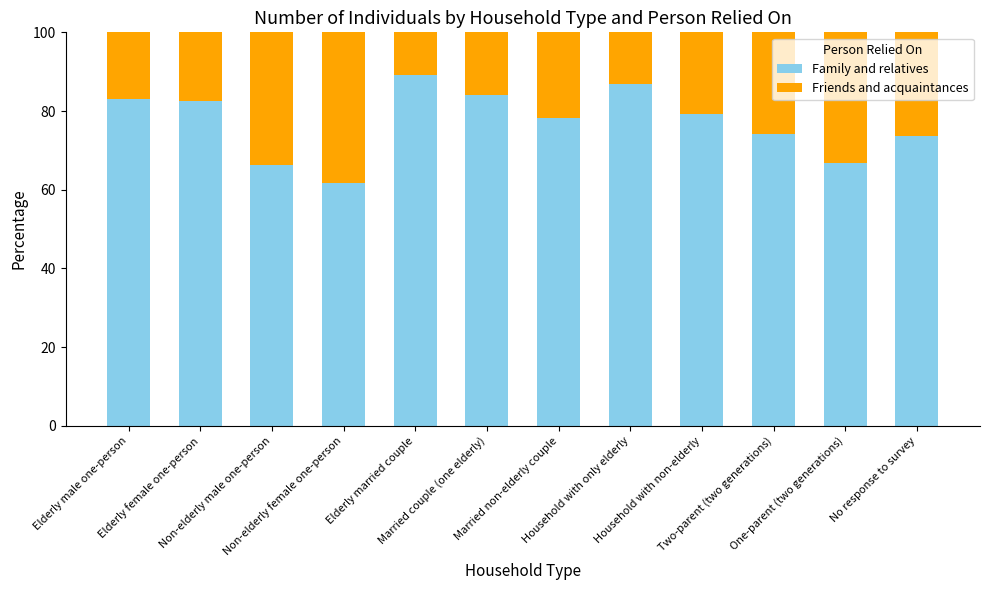

What is the difference between the maximum and minimum values in the Family and relatives series?

27.5